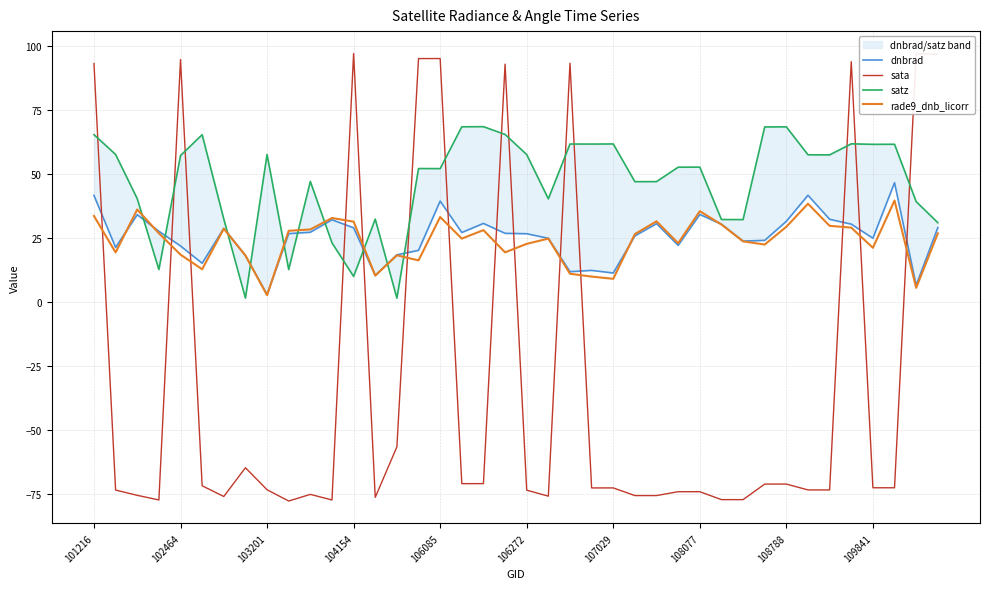

What is the minimum value for sata?

-77.7